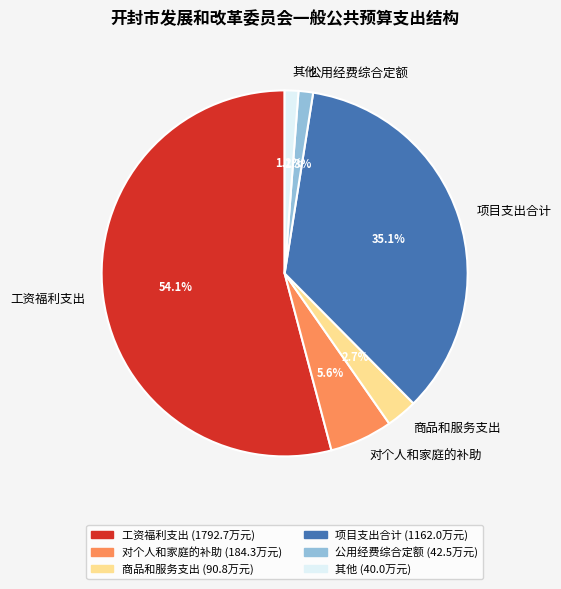

Is the sum of 工资福利支出 and 项目支出合计 greater than half?

Yes